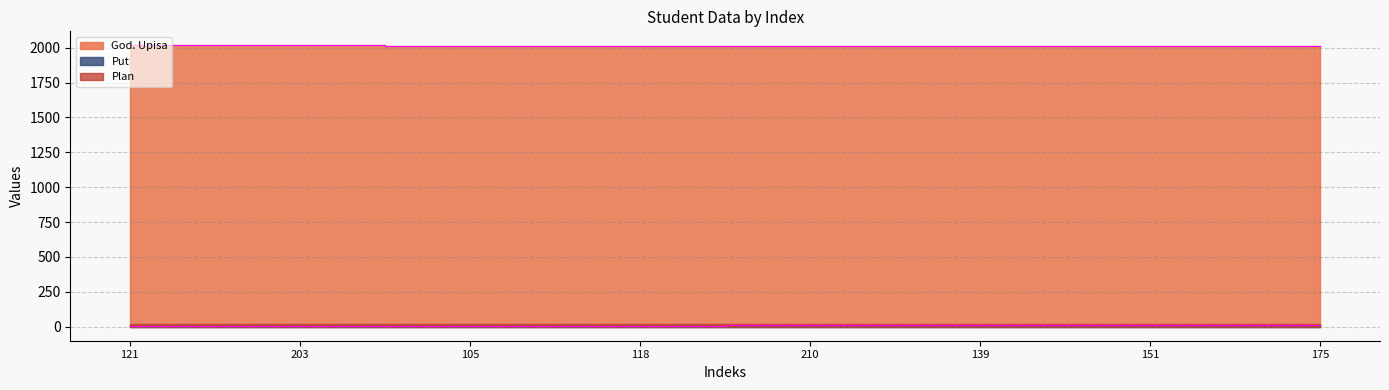

Does the chart display data point markers on the line(s)?

No